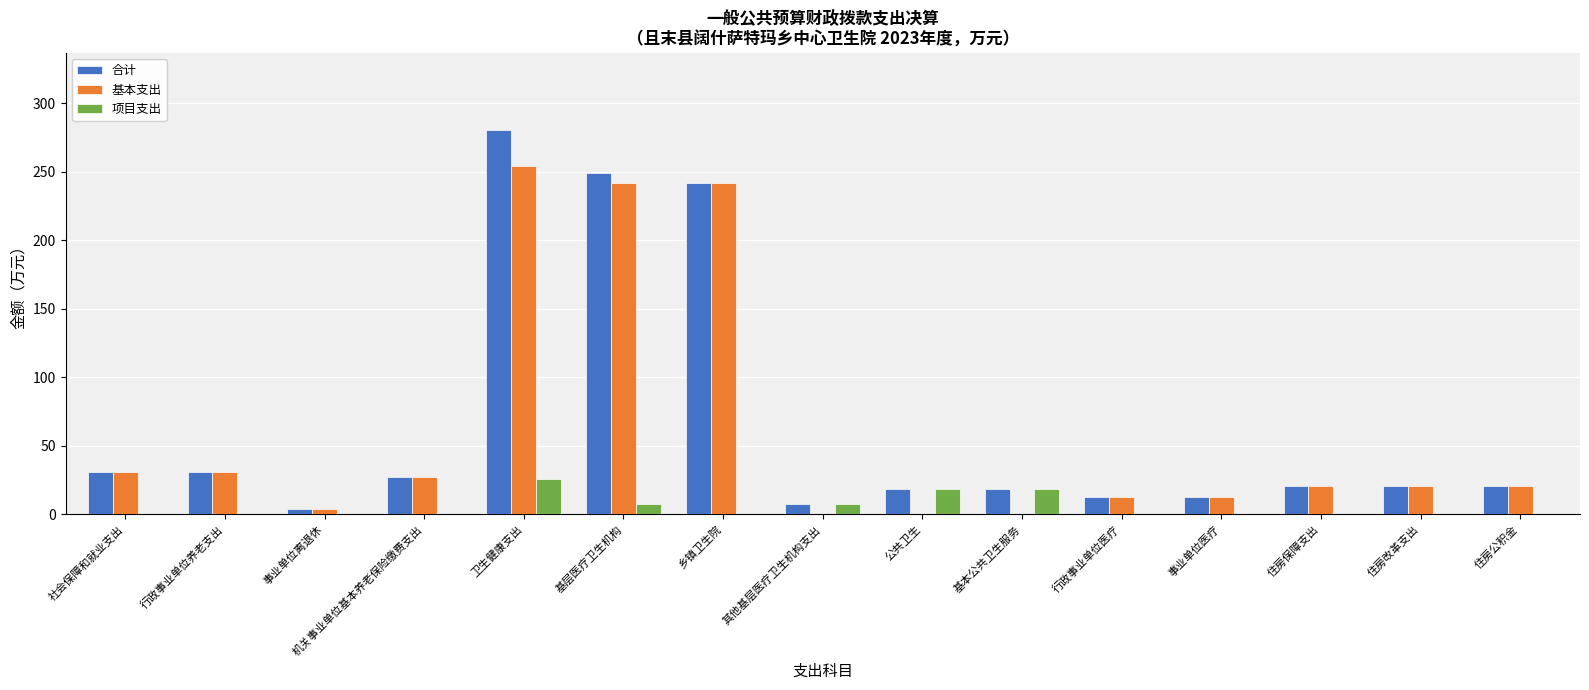

Are the bars horizontal?

No